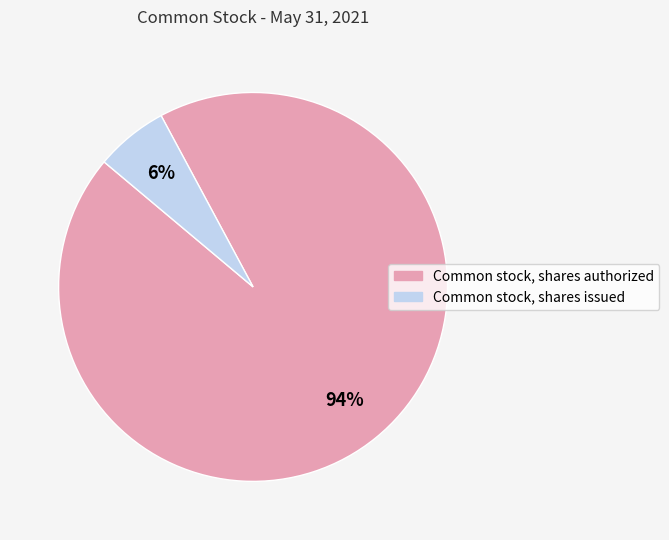

How many slices are in this pie chart?

2